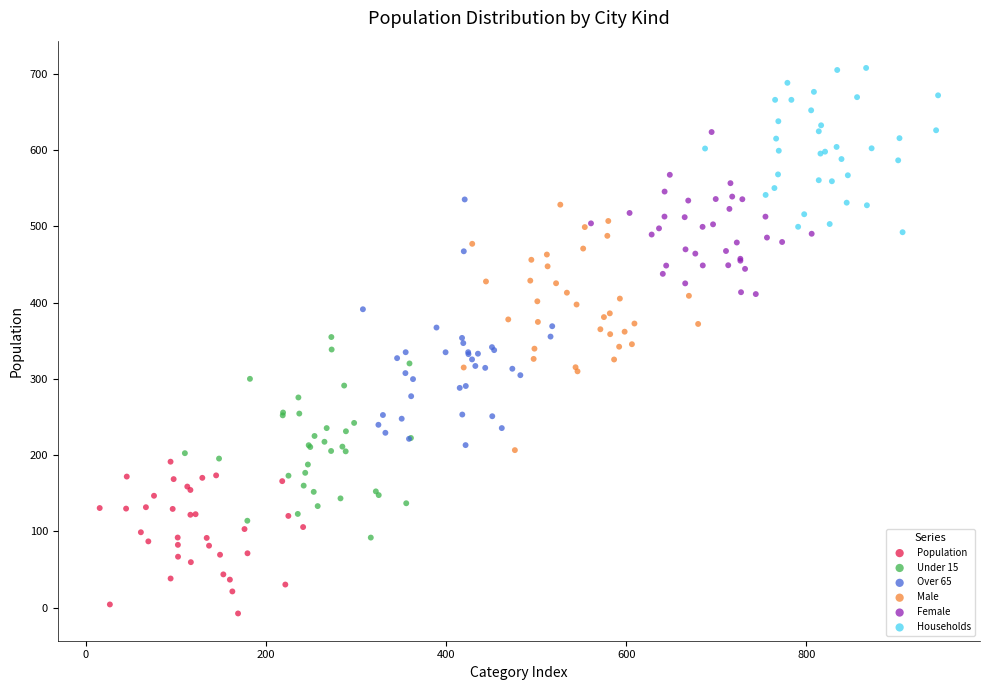

What are all the series names shown in the legend?

Population, Under 15, Over 65, Male, Female, Households